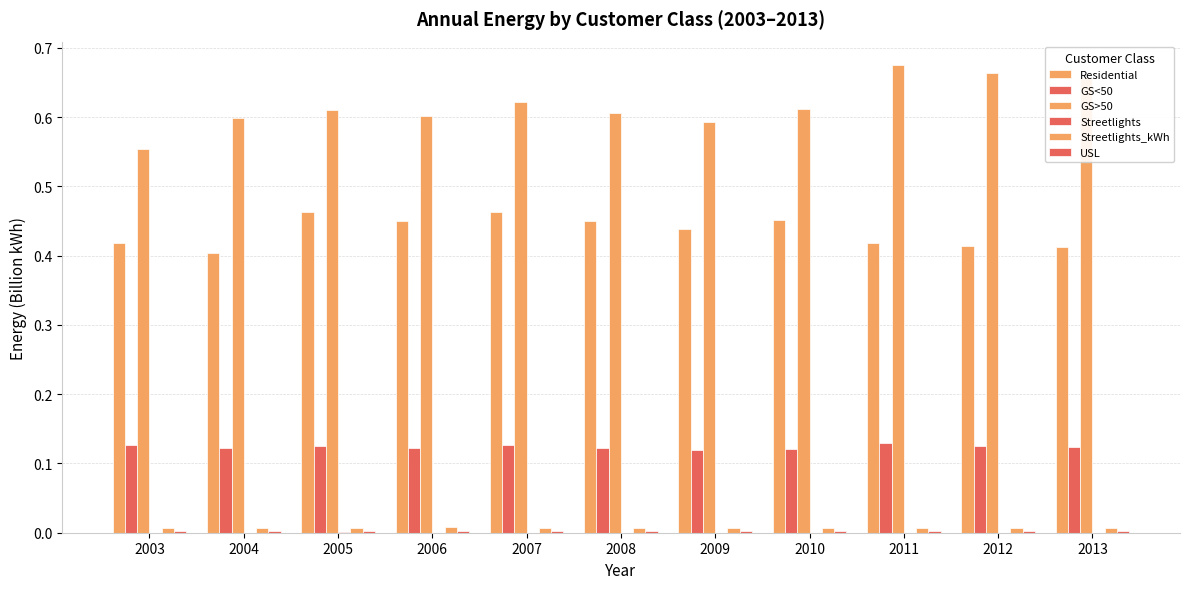

Count the number of data series in this chart.

6